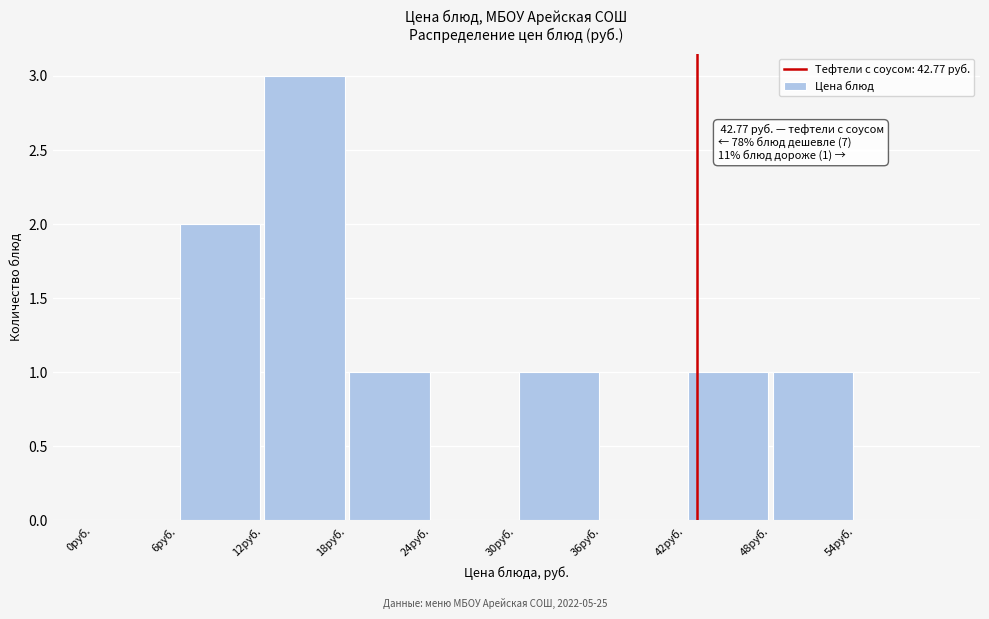

Which range on the x-axis has the tallest bar?

12 to 18